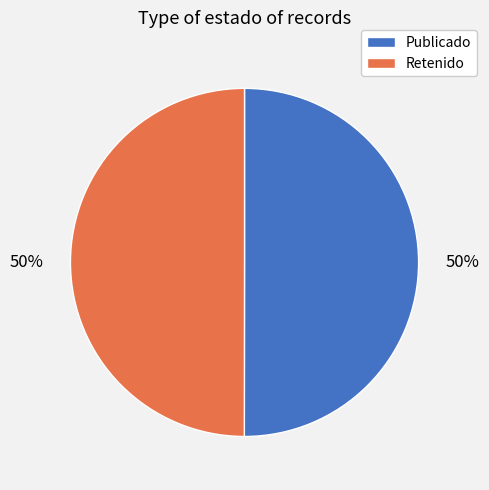

To the nearest percent, what is the average slice percentage?

50%